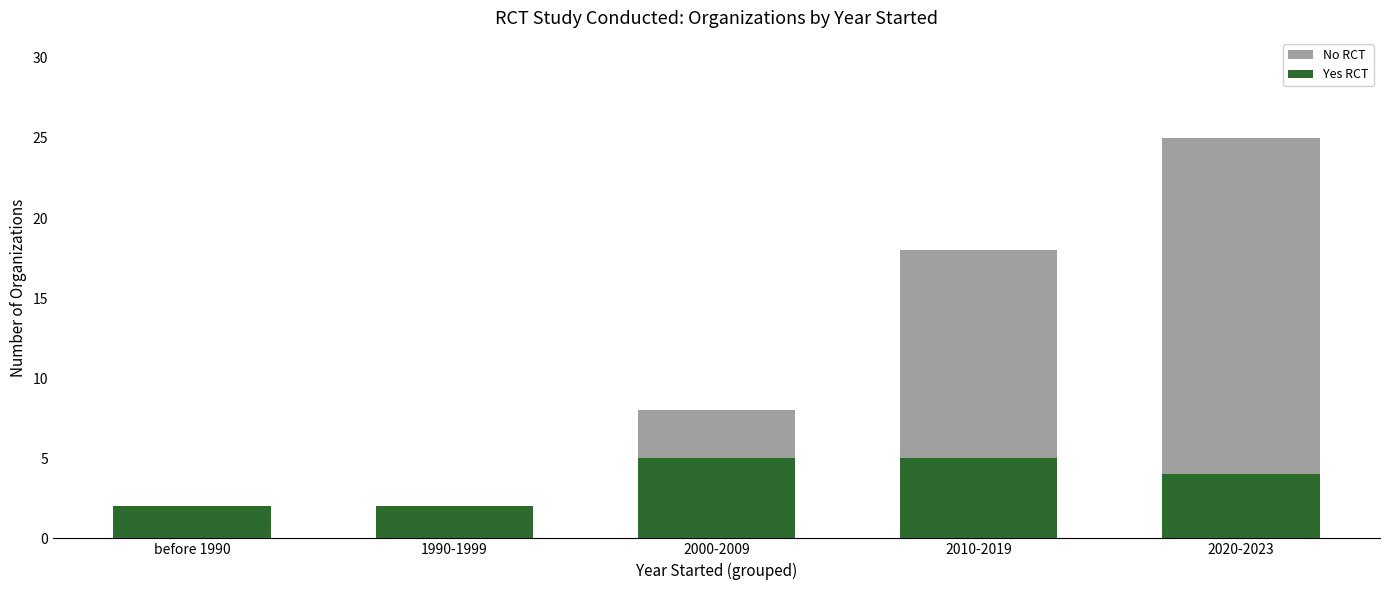

Rank the categories by No RCT value from lowest to highest.

before 1990, 1990-1999, 2000-2009, 2010-2019, 2020-2023